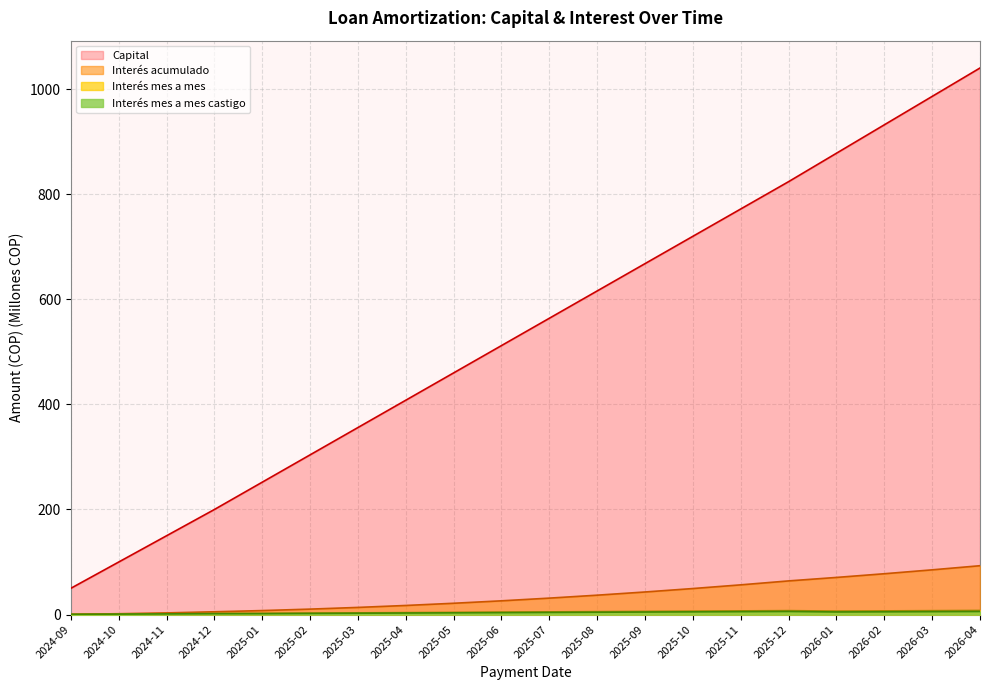

How many data points in Capital are above 564?

9